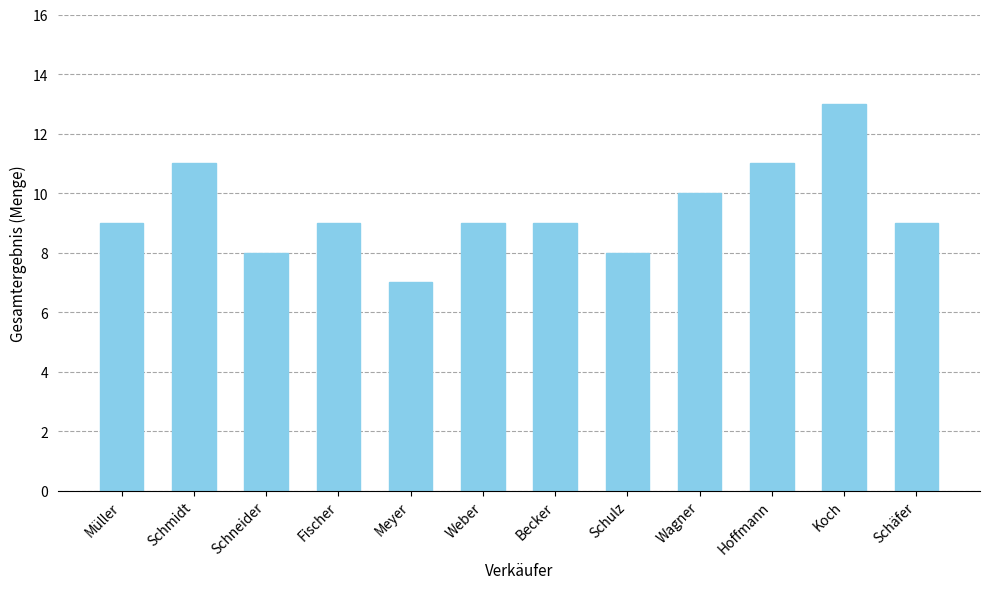

What value does the data have at Weber?

9